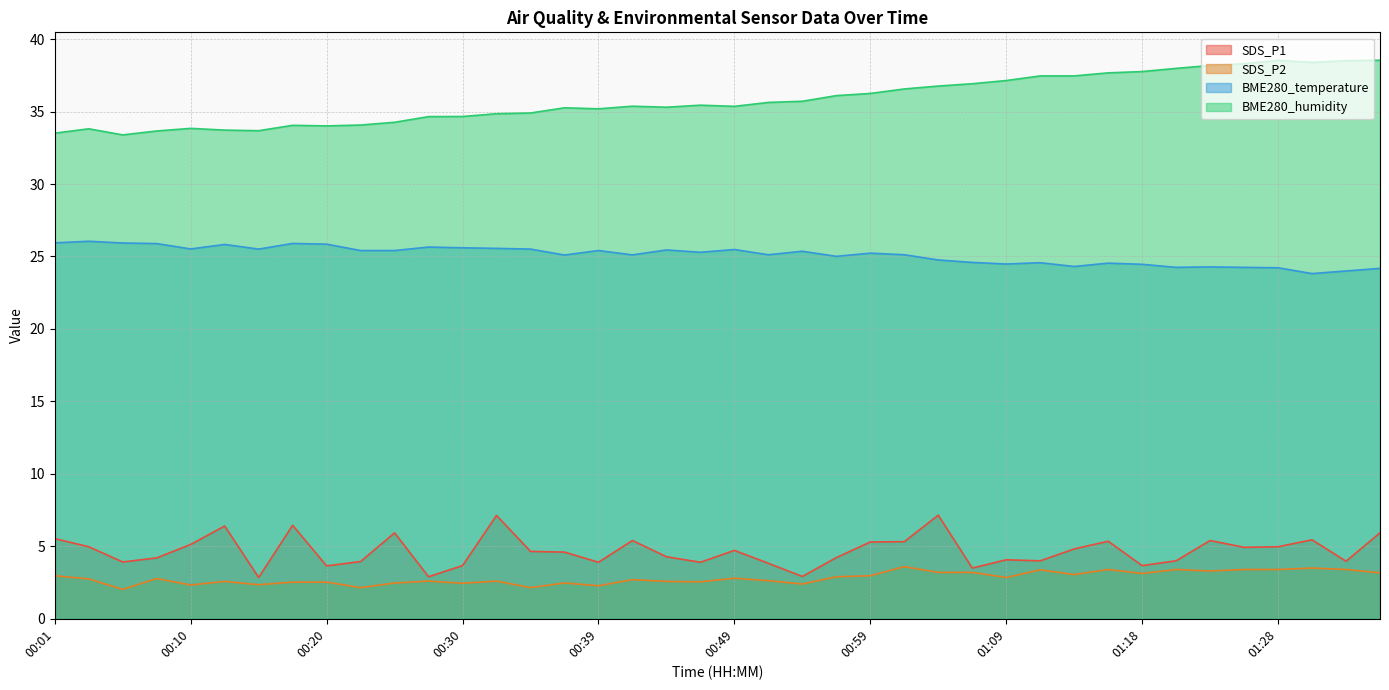

Rank the series by their maximum value, from highest to lowest.

BME280_humidity, BME280_temperature, SDS_P1, SDS_P2